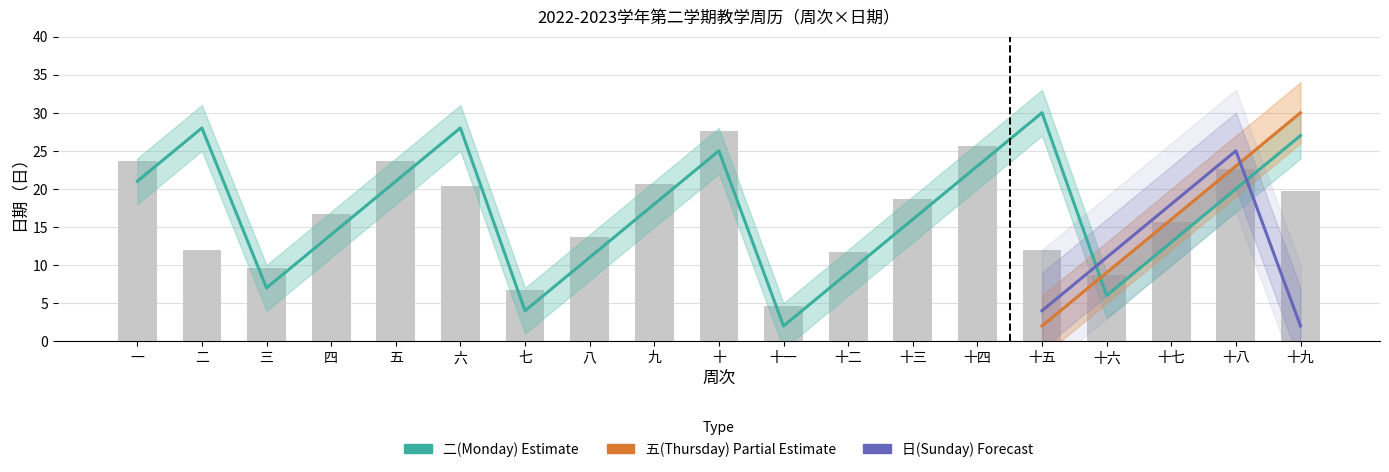

Rank the series by their maximum value, from highest to lowest.

五(Thursday), 二(Monday), 日(Sunday)